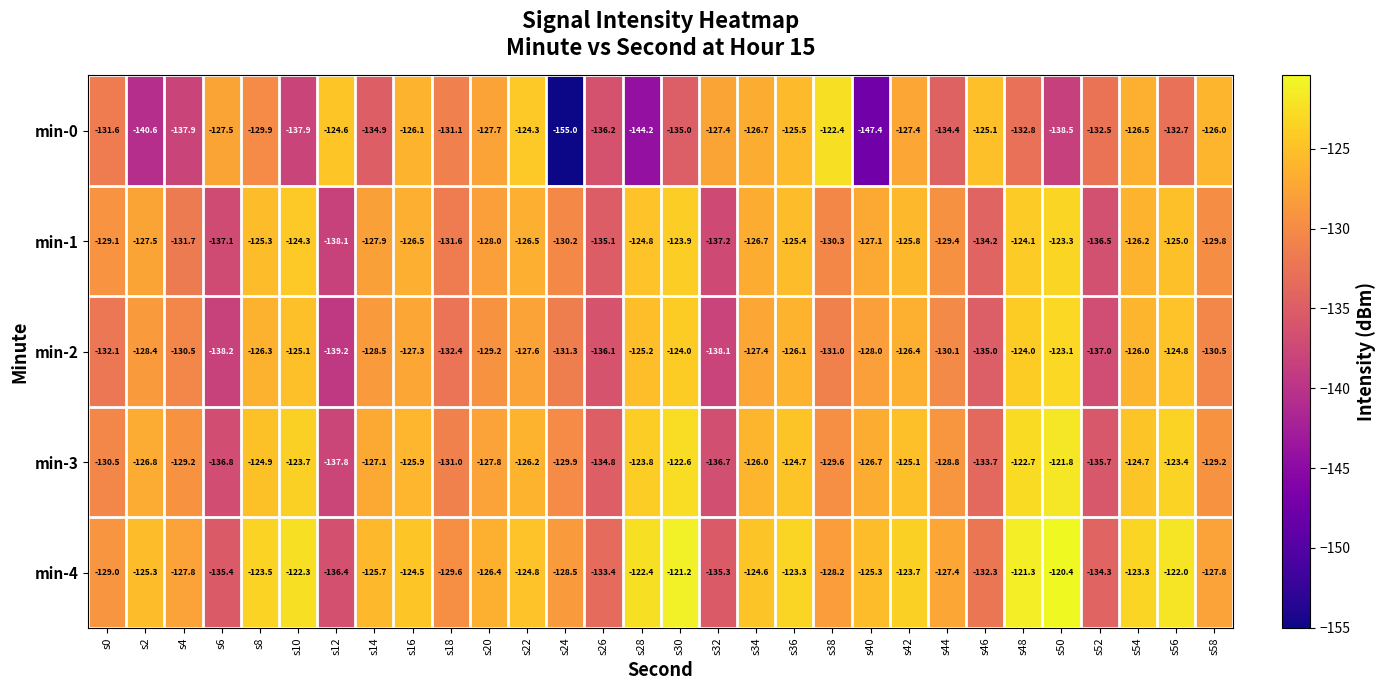

Rank the series at s22 from lowest to highest value.

min-2, min-1, min-3, min-4, min-0